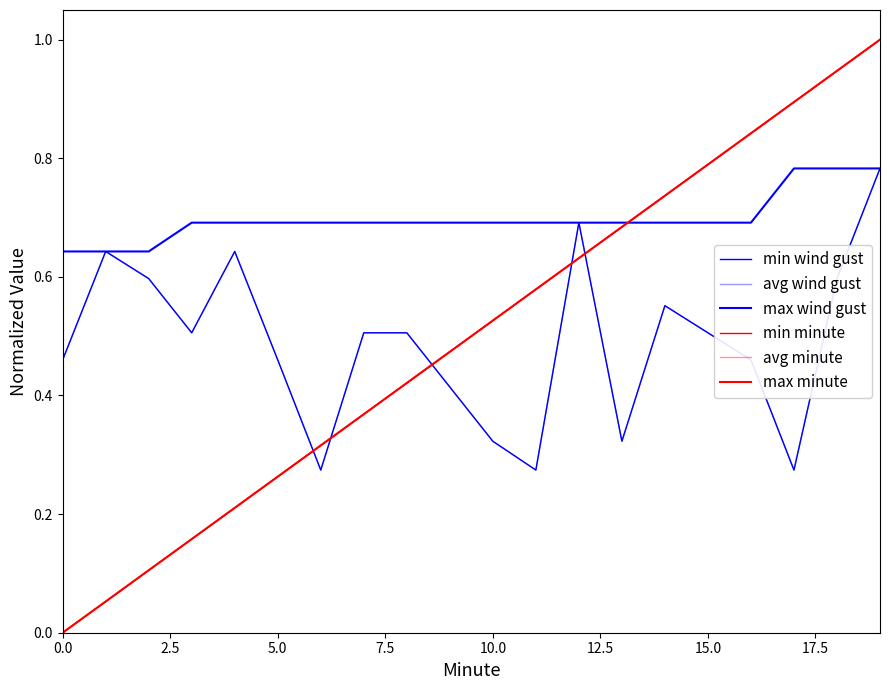

Which series has the widest spread of values?

min minute